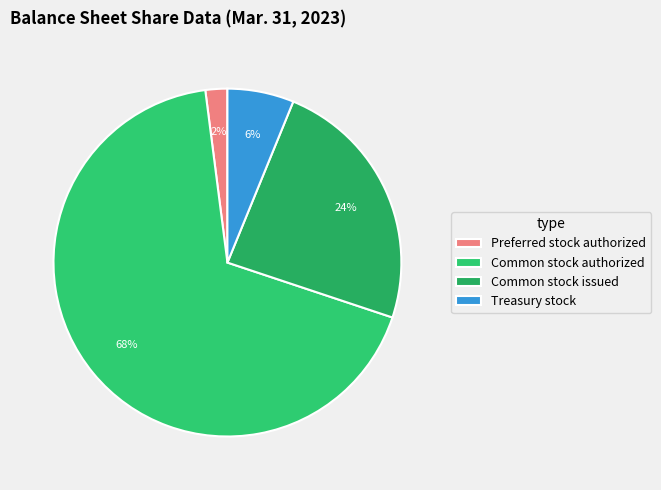

What is the largest slice in the pie chart?

Common stock authorized